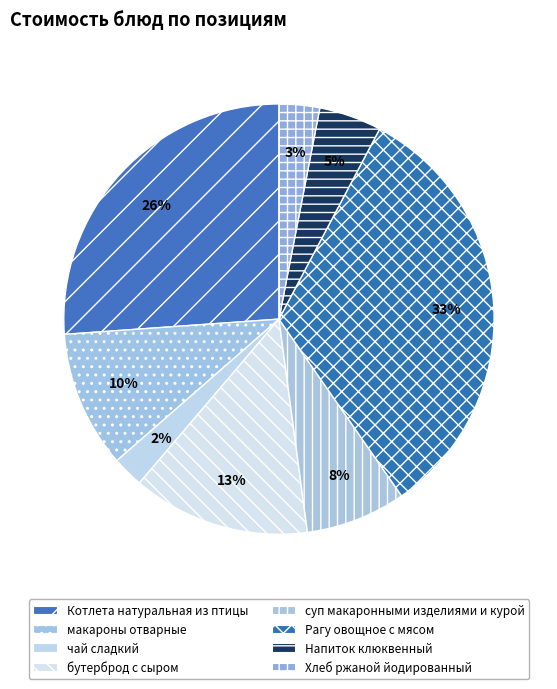

How many slices are in this pie chart?

8